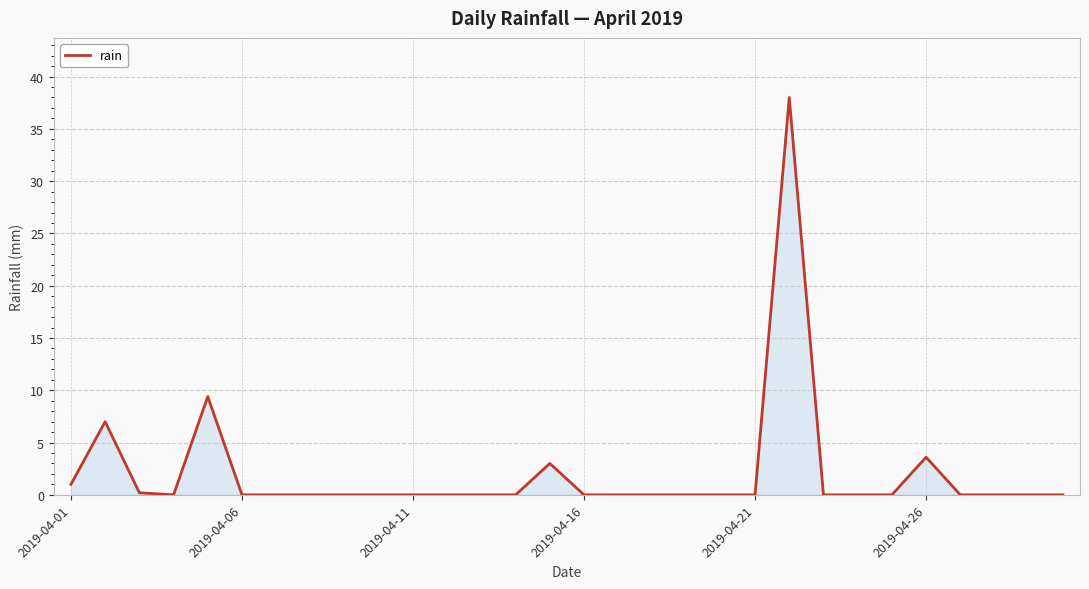

What is the difference between the maximum and minimum values?

38.0